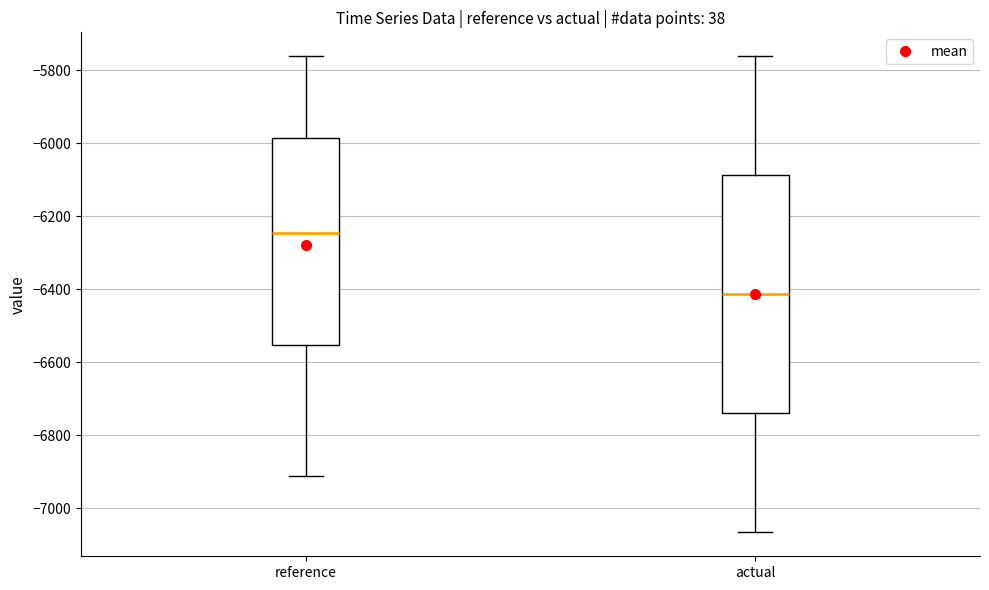

Which box's median line is the lowest?

actual